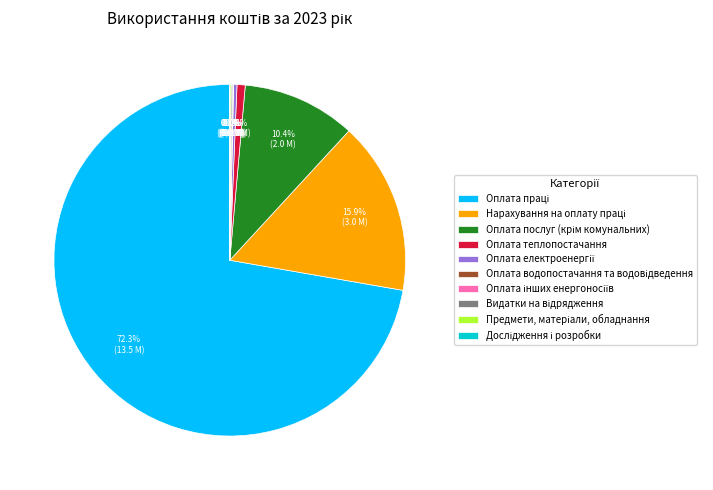

Does any single category account for the majority?

Yes